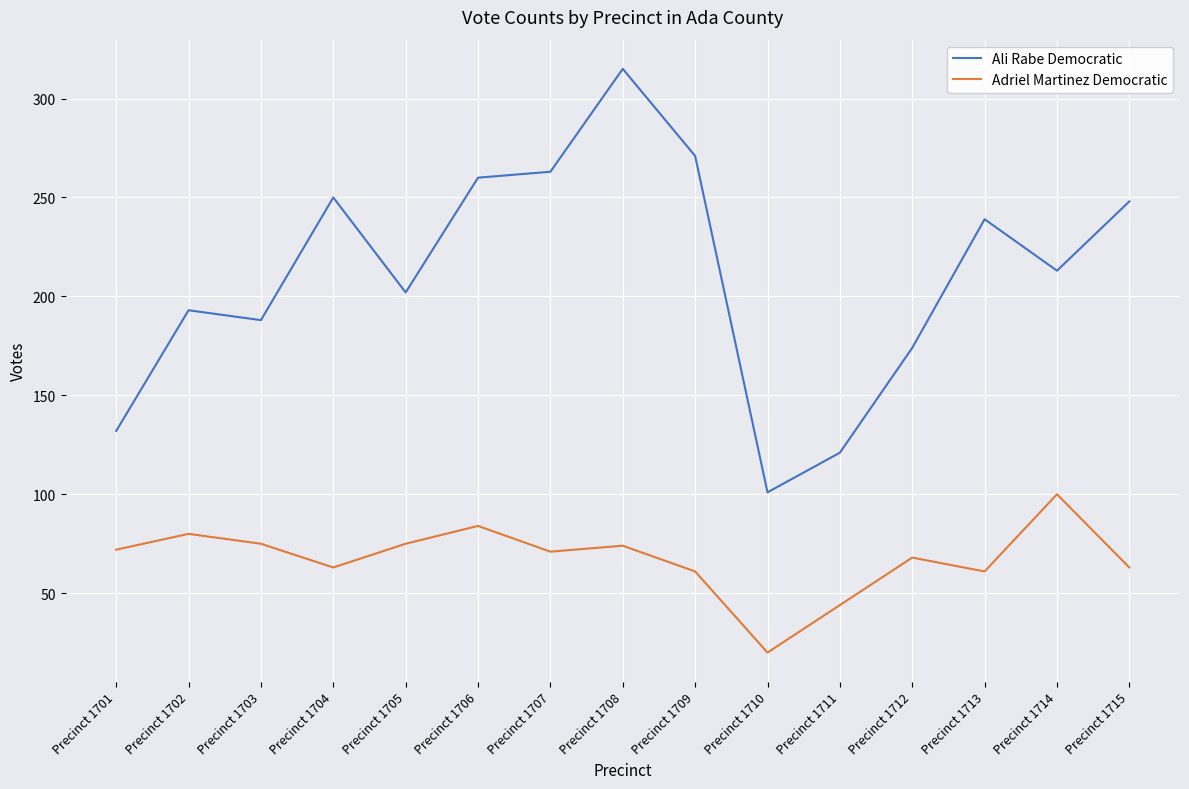

True or false: Ali Rabe Democratic and Adriel Martinez Democratic cross at least once.

False